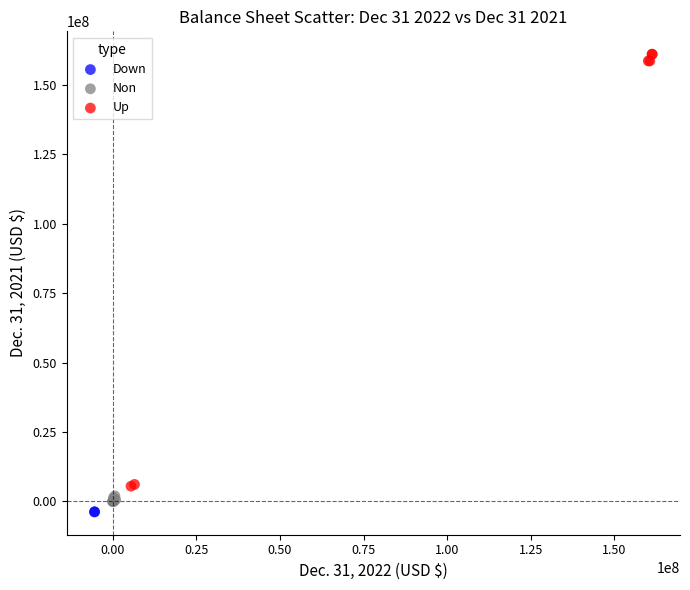

Which series contains the highest Y value?

Up